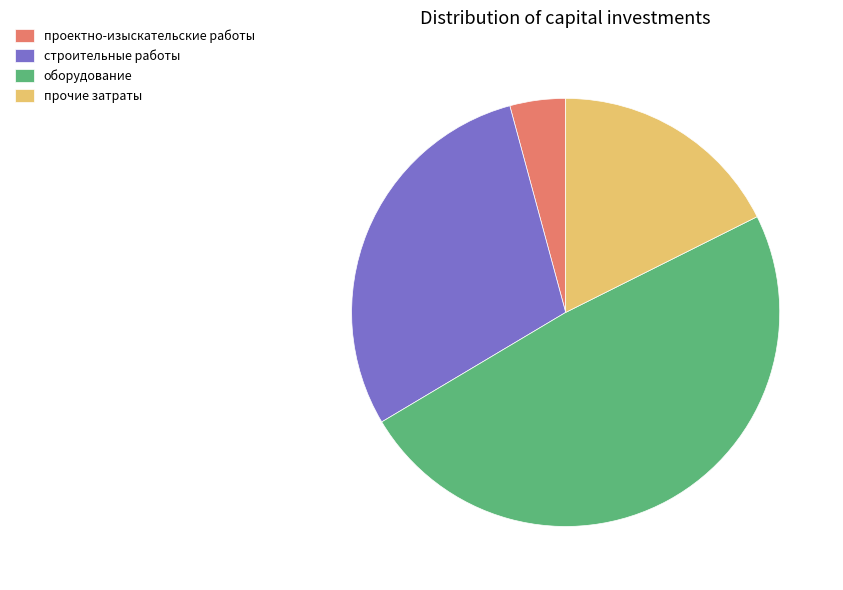

The строительные работы slice represents 35% of the pie. True or false?

False